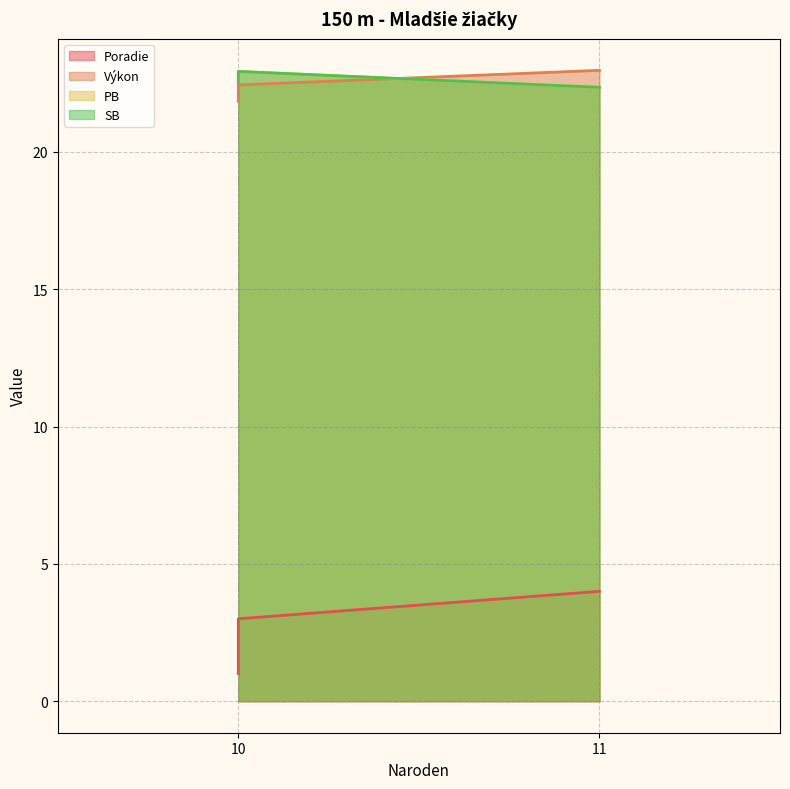

Which series has the widest spread of values?

Poradie